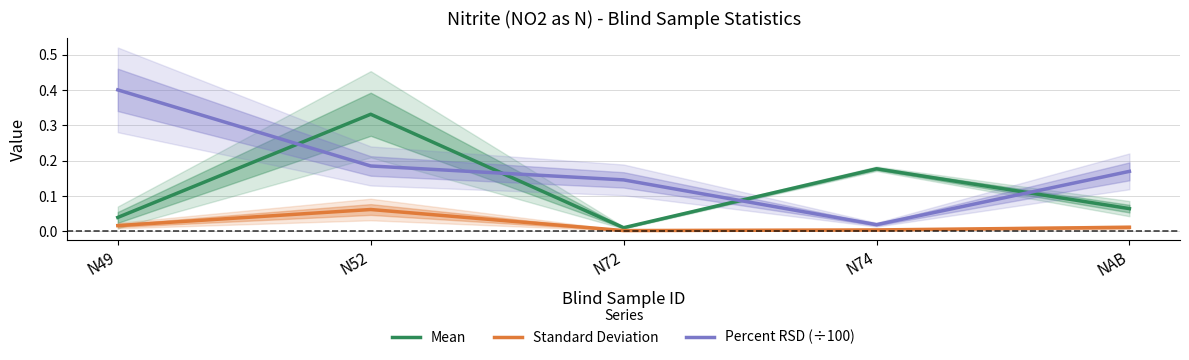

At which category does Standard Deviation reach its first local valley?

N72